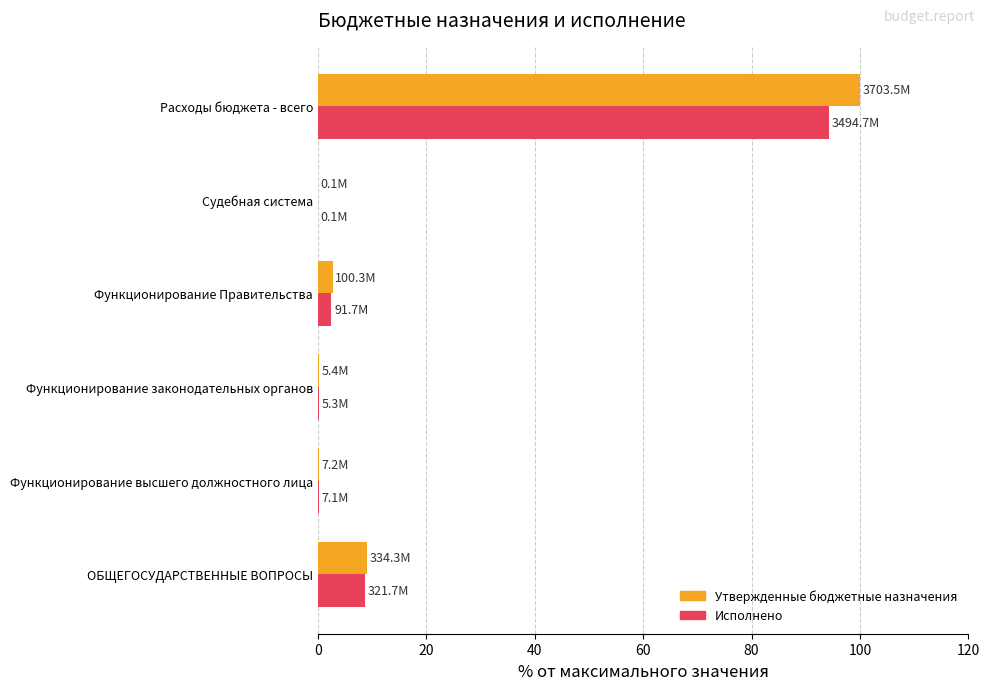

At which label does Утвержденные бюджетные назначения reach its peak?

Расходы бюджета - всего